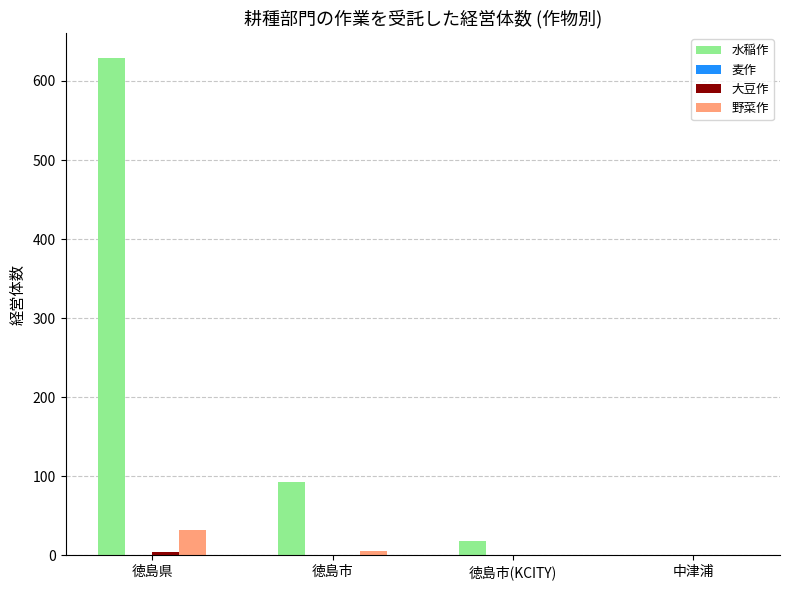

What is the total value across all series at 徳島市(KCITY)?

18